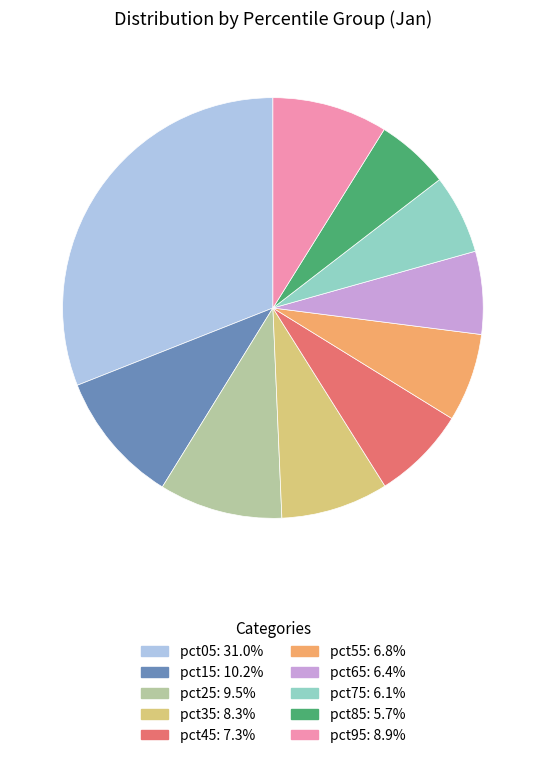

Count the number of slices in the pie.

10